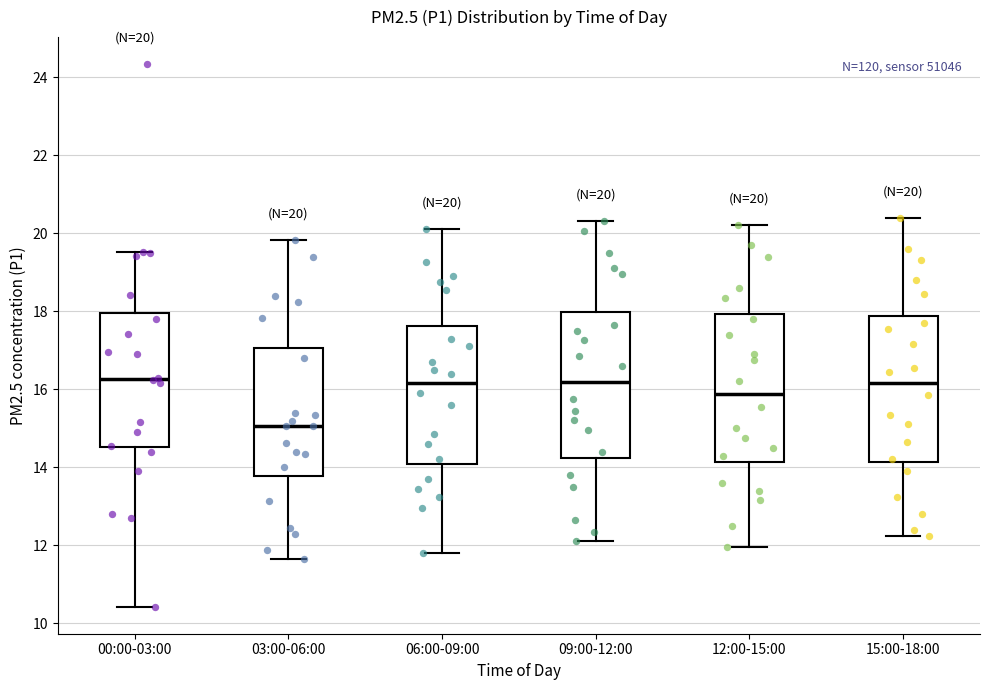

Which box's median line is the lowest?

03:00-06:00